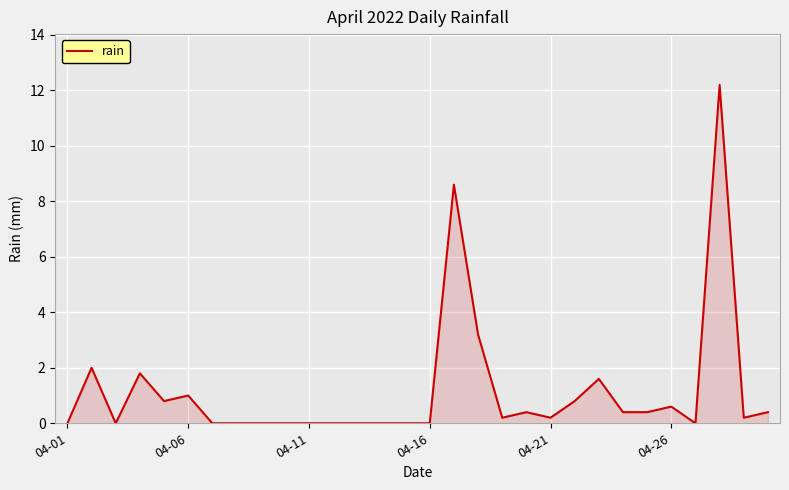

What is the sum of all values?

34.8